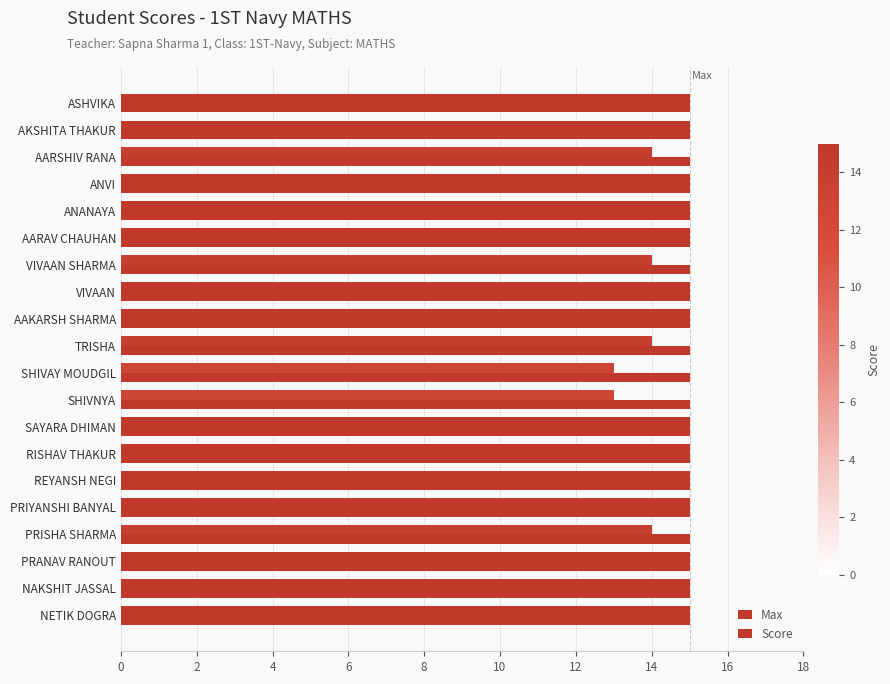

How many series are shown in this chart?

2